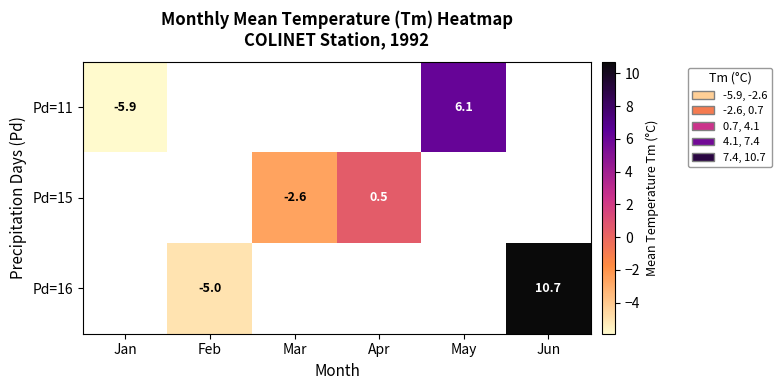

List the labels in order of row_0 value, smallest first.

Jan, Feb, Mar, Apr, May, Jun